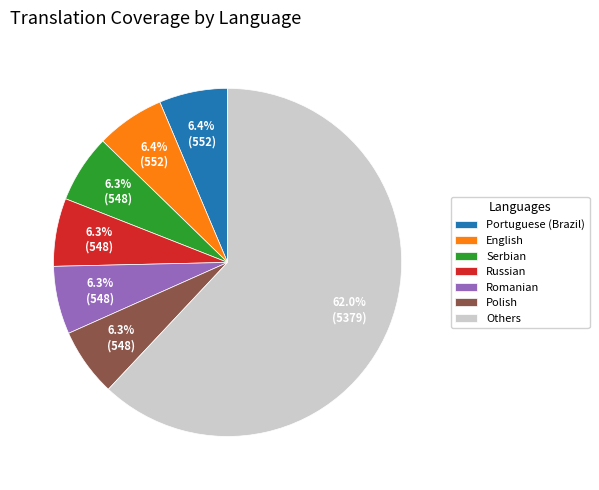

What is the ratio of the value at Others to the value at Romanian?

9.8